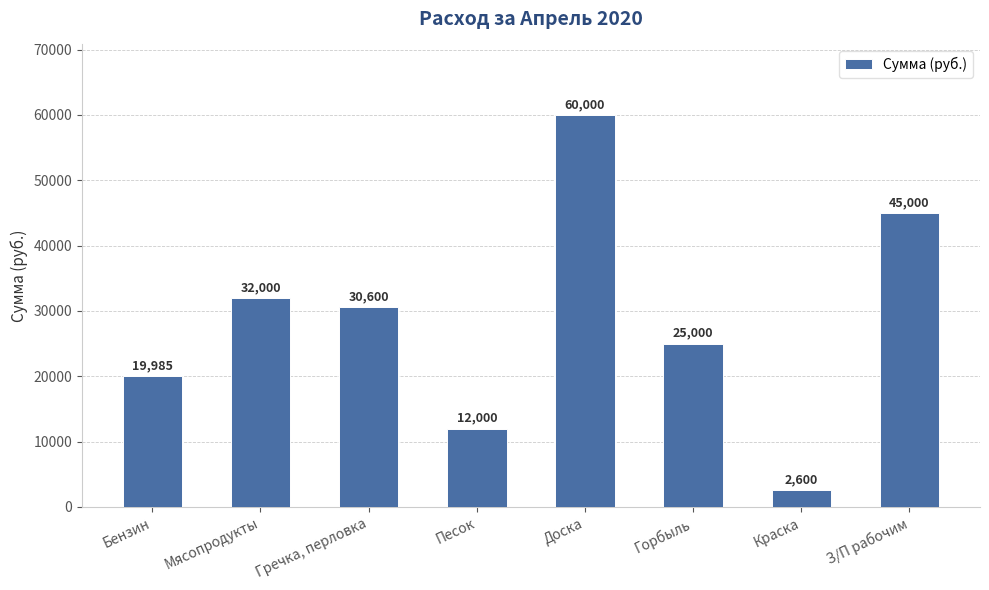

Where does the data first go above 30600?

Мясопродукты